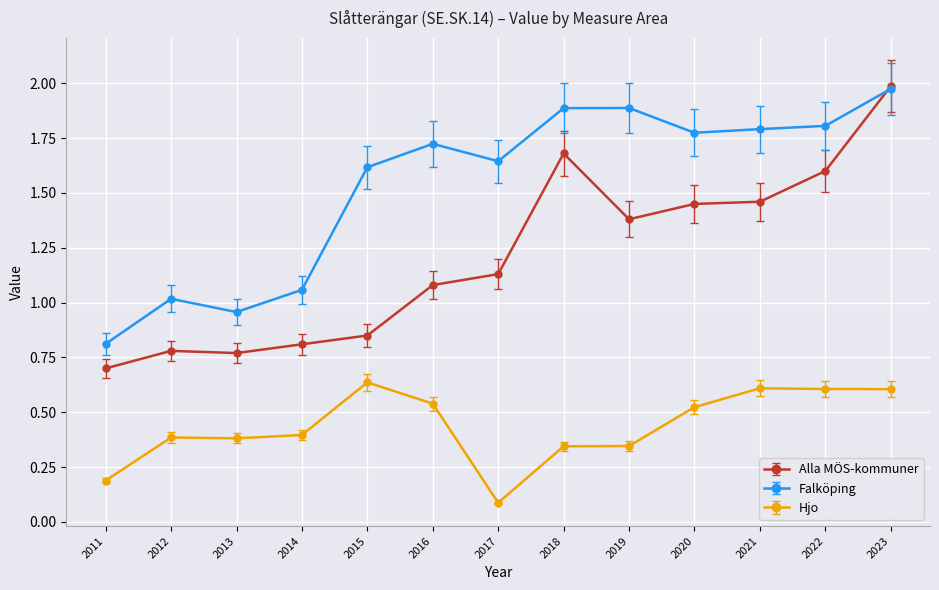

The value of Alla MÖS-kommuner at 2015 is 1.2. True or false?

False